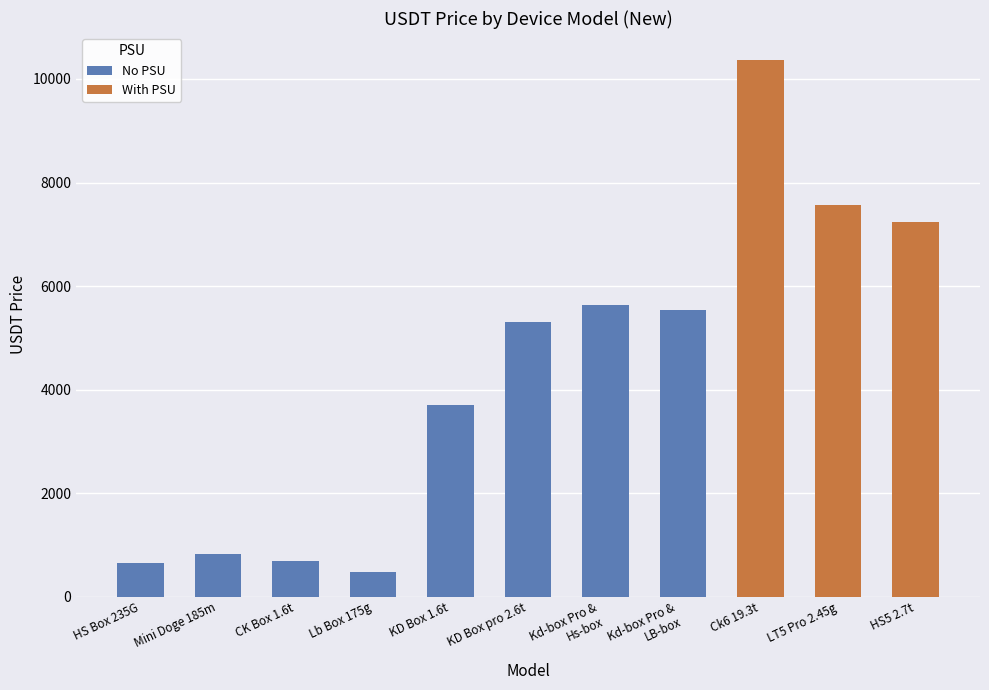

What is the minimum value for No PSU?

474.3